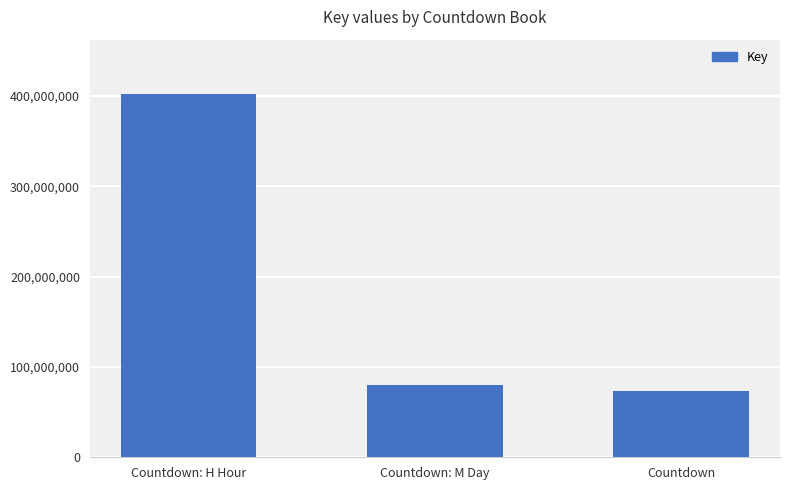

Between Countdown and Countdown: M Day, which is larger?

Countdown: M Day